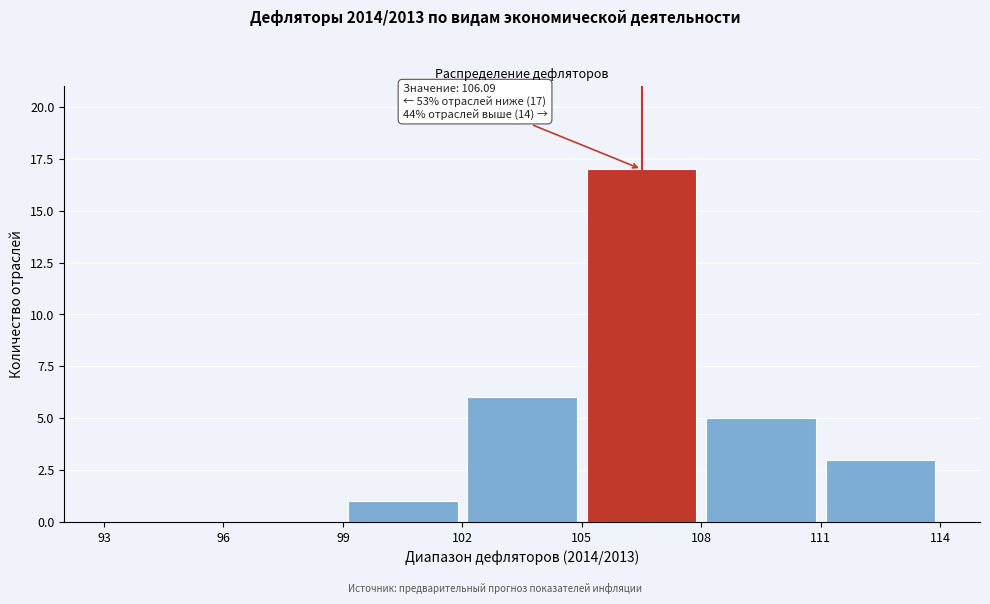

Over which range of the x-axis is the bar tallest?

105 to 108